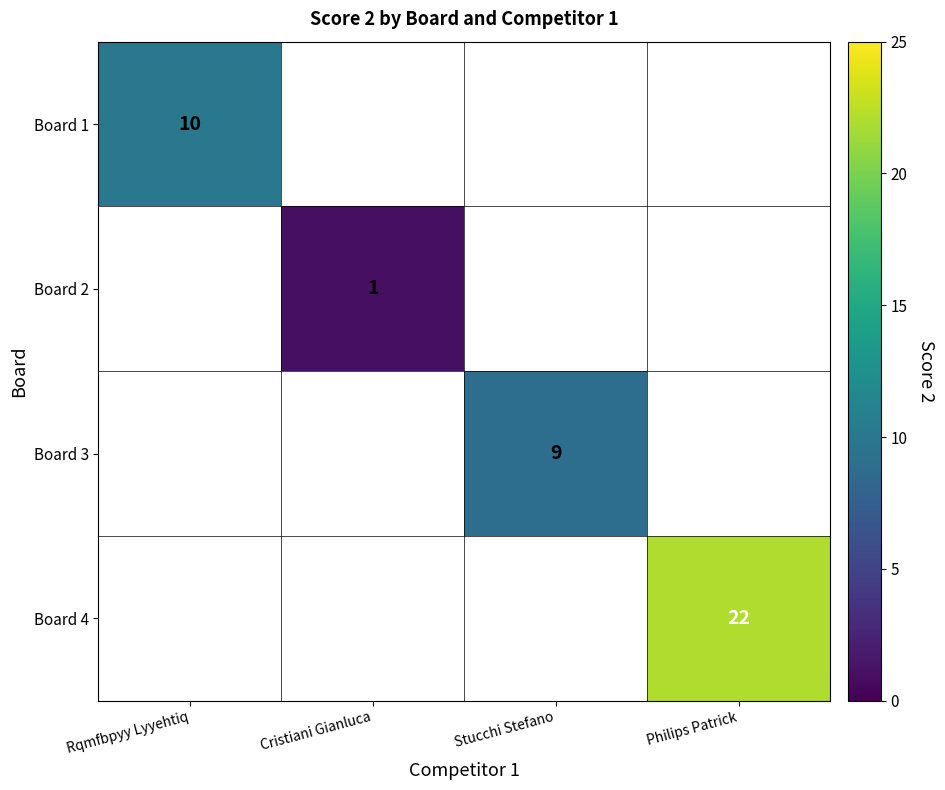

The Board 1 series shows 3 at Rqmfbpyy Lyyehtiq. True or false?

False